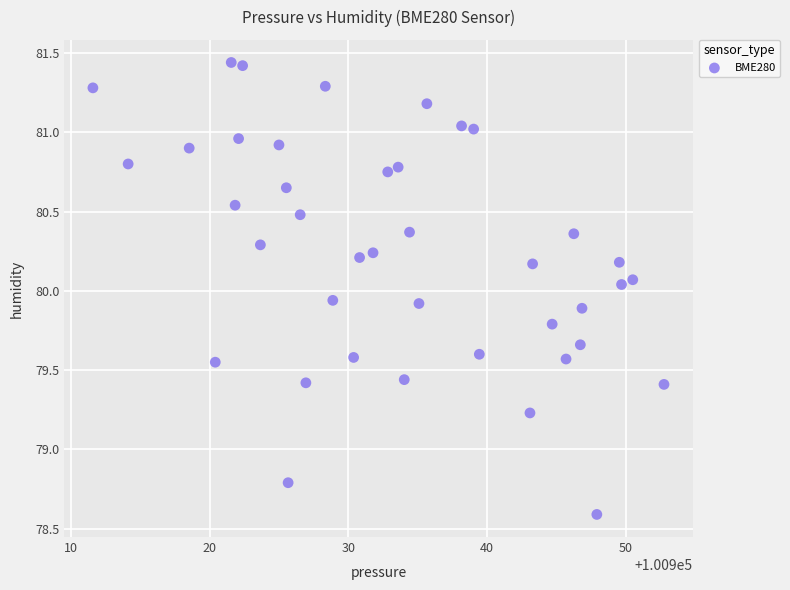

What is the range of X values (max minus min)?

41.2